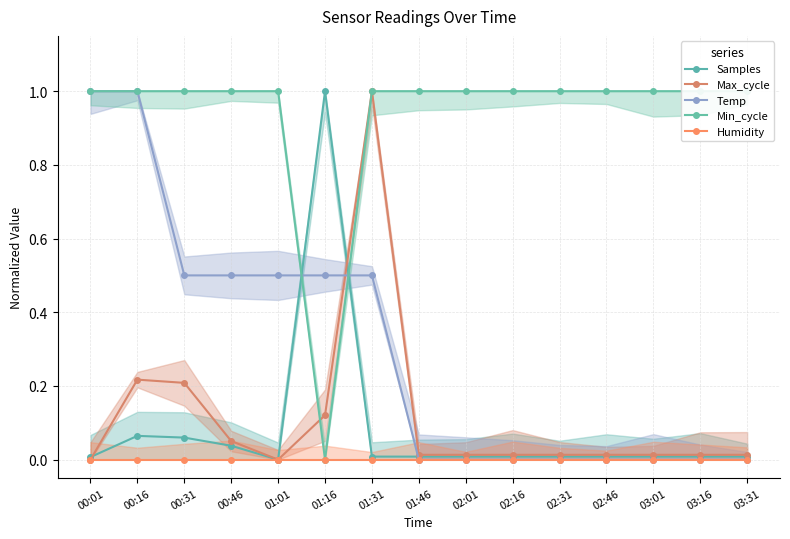

Reading right to left, extract all data points from this chart.

Samples: 03:31=0.0	03:16=0.0	03:01=0.0	02:46=0.0	02:31=0.0	02:16=0.0	02:01=0.0	01:46=0.0	01:31=0.0	01:16=1.0	01:01=0.0	00:46=0.0	00:31=0.1	00:16=0.1	00:01=0.0
Max_cycle: 03:31=0.0	03:16=0.0	03:01=0.0	02:46=0.0	02:31=0.0	02:16=0.0	02:01=0.0	01:46=0.0	01:31=1.0	01:16=0.1	01:01=0.0	00:46=0.1	00:31=0.2	00:16=0.2	00:01=0.0
Temp: 03:31=0.0	03:16=0.0	03:01=0.0	02:46=0.0	02:31=0.0	02:16=0.0	02:01=0.0	01:46=0.0	01:31=0.5	01:16=0.5	01:01=0.5	00:46=0.5	00:31=0.5	00:16=1.0	00:01=1.0
Min_cycle: 03:31=1.0	03:16=1.0	03:01=1.0	02:46=1.0	02:31=1.0	02:16=1.0	02:01=1.0	01:46=1.0	01:31=1.0	01:16=0.0	01:01=1.0	00:46=1.0	00:31=1.0	00:16=1.0	00:01=1.0
Humidity: 03:31=0.0	03:16=0.0	03:01=0.0	02:46=0.0	02:31=0.0	02:16=0.0	02:01=0.0	01:46=0.0	01:31=0.0	01:16=0.0	01:01=0.0	00:46=0.0	00:31=0.0	00:16=0.0	00:01=0.0